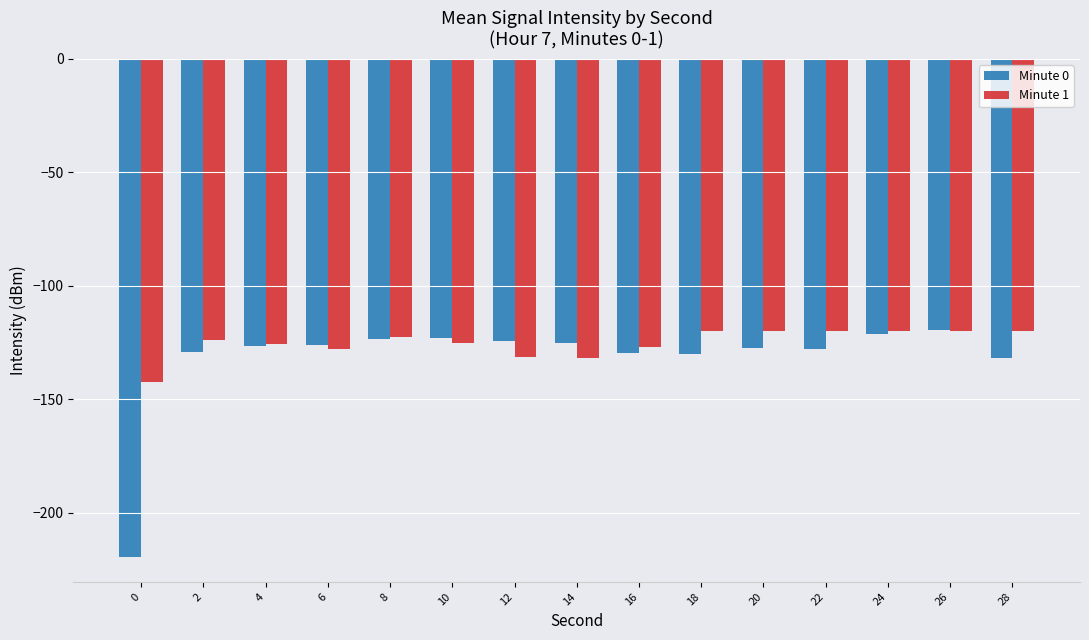

Which series has the largest range (max minus min)?

Minute 0